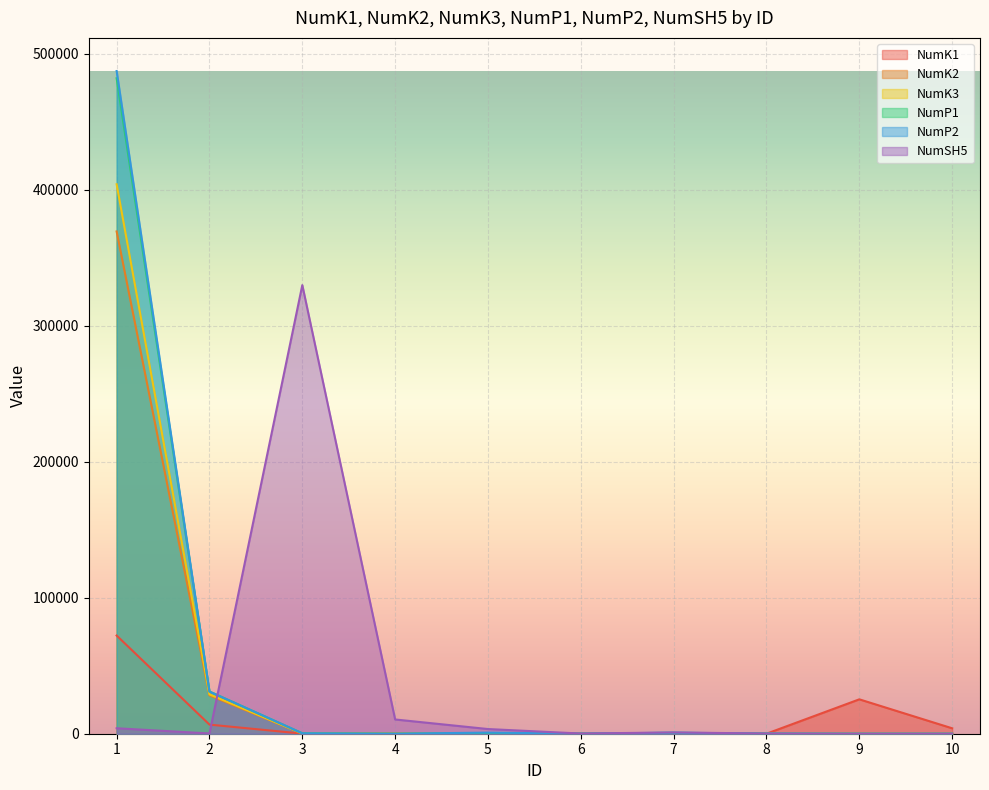

How many lines are shown in the chart?

6